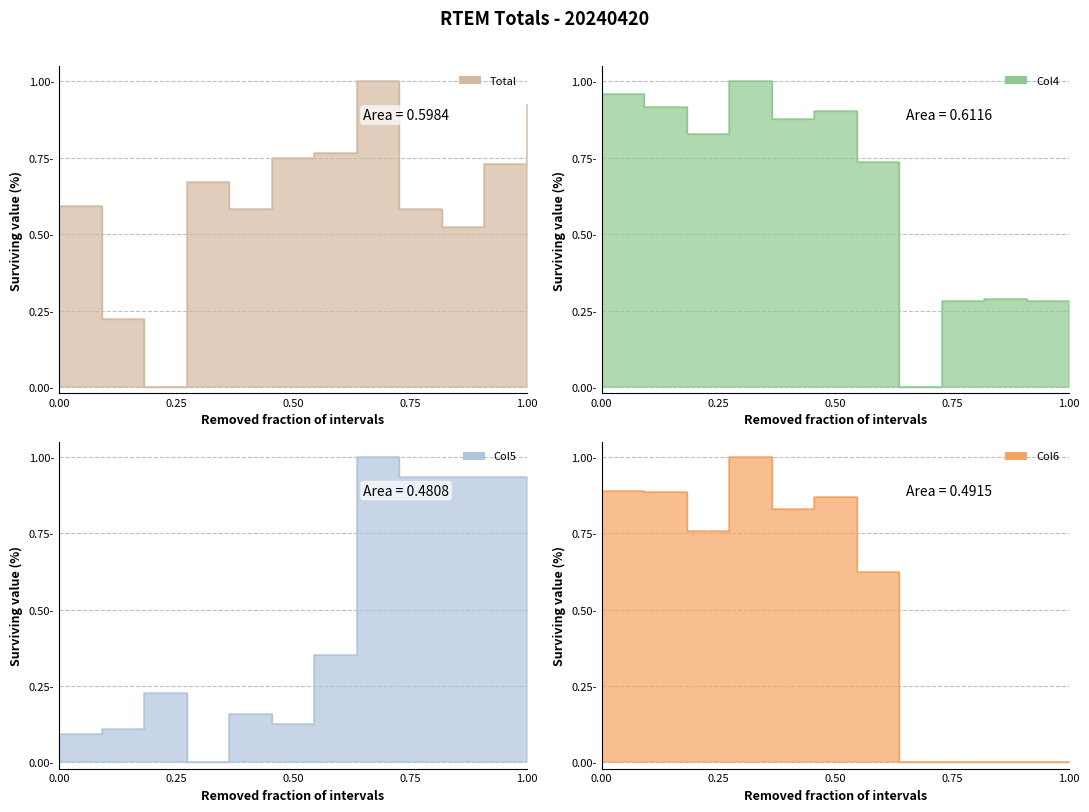

What is the difference between the second highest and minimum values in the Col6 series?

0.9